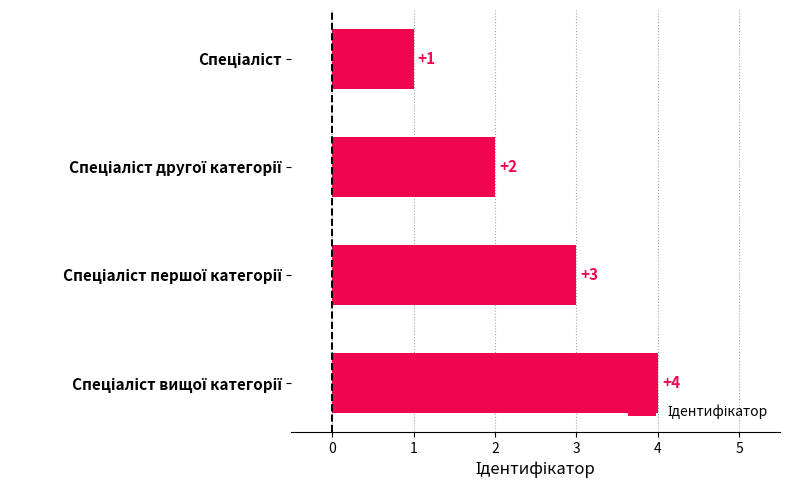

Count the number of categories in the chart.

4